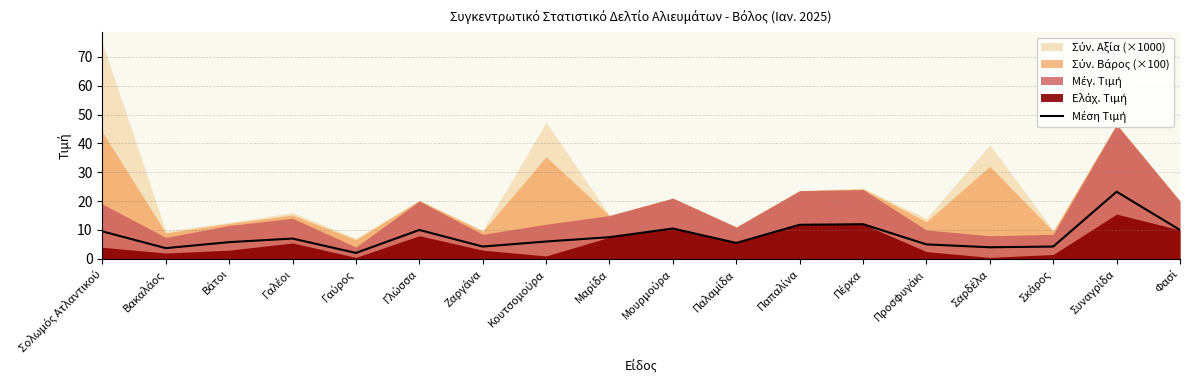

At which category does the chart reach its minimum across all series?

Γαύρος